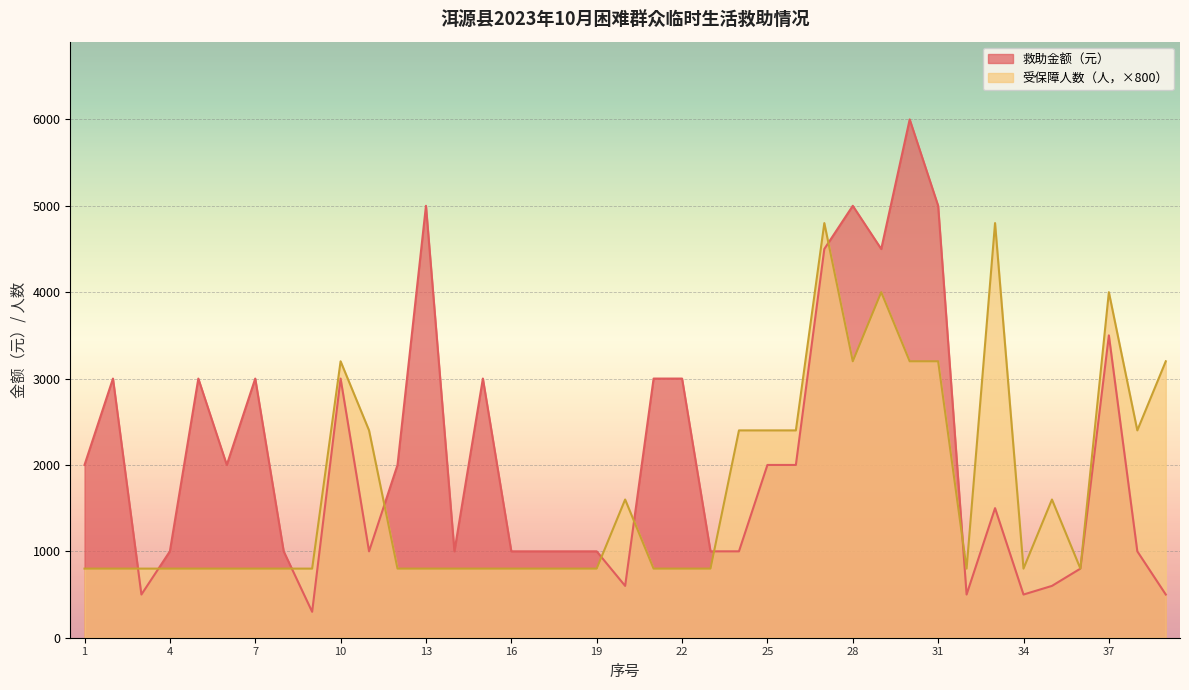

Reading left to right, what are all the values shown in this chart?

救助金额（元）: 1=2000	2=3000	3=500	4=1000	5=3000	6=2000	7=3000	8=1000	9=300	10=3000	11=1000	12=2000	13=5000	14=1000	15=3000	16=1000	17=1000	18=1000	19=1000	20=600	21=3000	22=3000	23=1000	24=1000	25=2000	26=2000	27=4500	28=5000	29=4500	30=6000	31=5000	32=500	33=1500	34=500	35=600	36=800	37=3500	38=1000	39=500
受保障人数（人）: 1=800	2=800	3=800	4=800	5=800	6=800	7=800	8=800	9=800	10=3200	11=2400	12=800	13=800	14=800	15=800	16=800	17=800	18=800	19=800	20=1600	21=800	22=800	23=800	24=2400	25=2400	26=2400	27=4800	28=3200	29=4000	30=3200	31=3200	32=800	33=4800	34=800	35=1600	36=800	37=4000	38=2400	39=3200